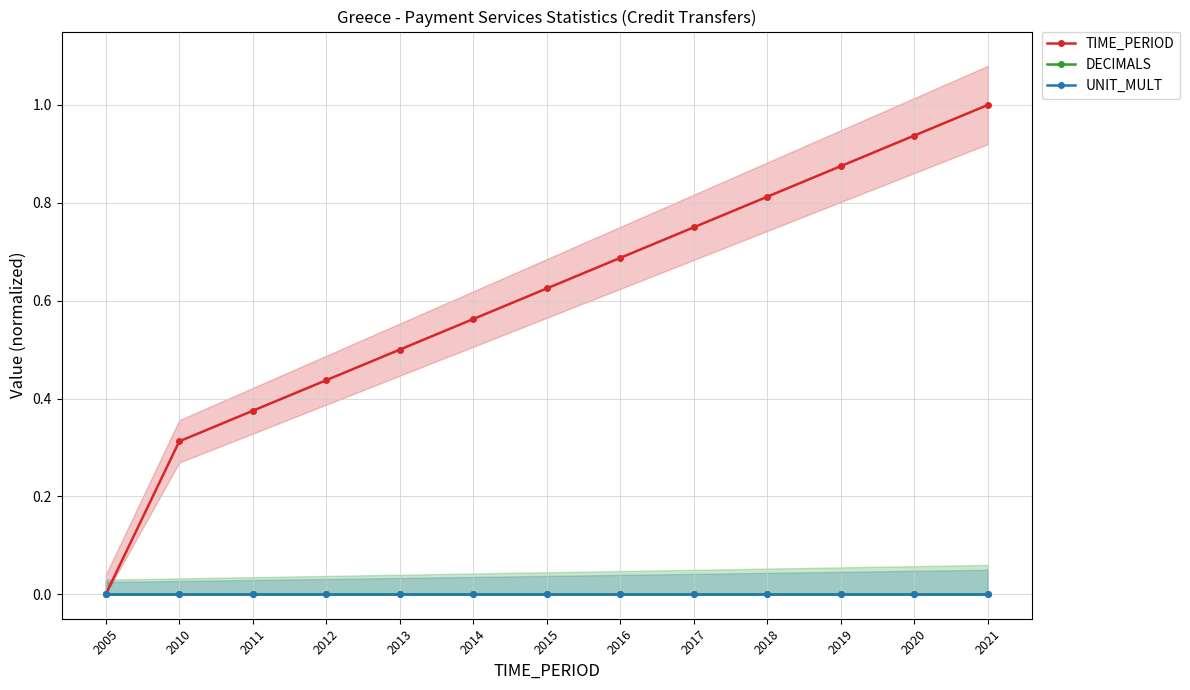

At which label is DECIMALS closest to 0?

2005